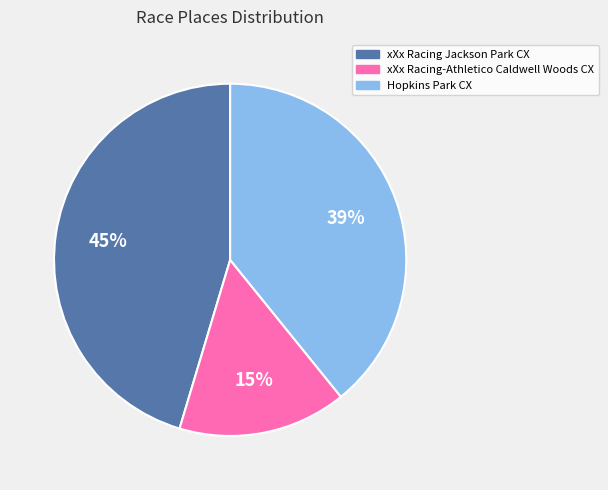

To the nearest percent, what is the average slice percentage?

33%